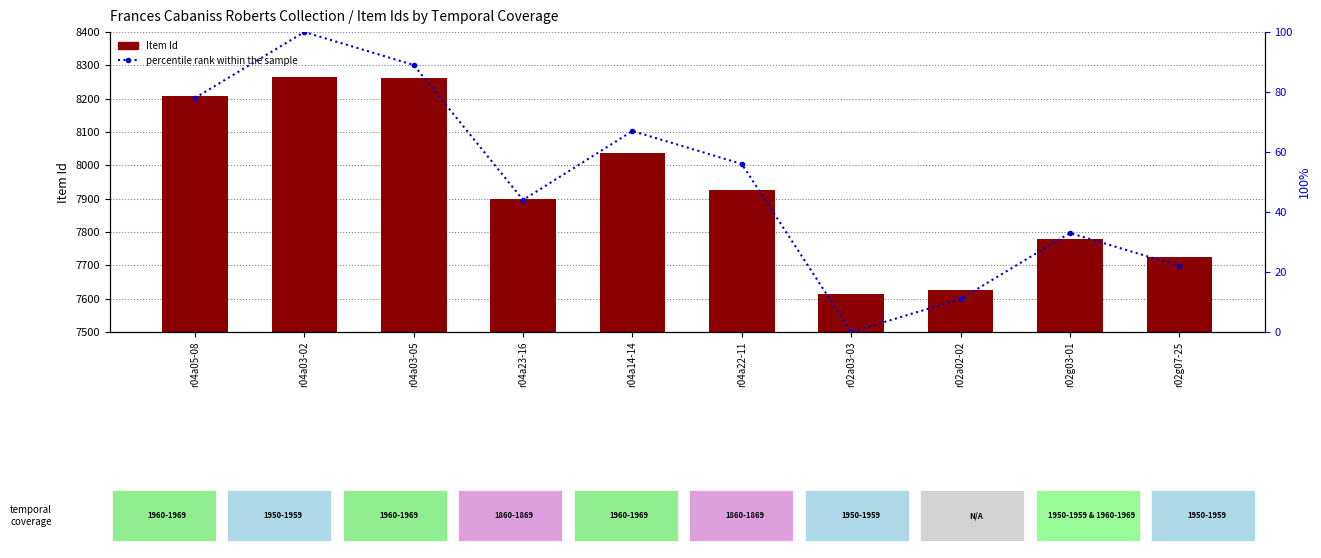

List the labels in order of percentile rank within the sample value, largest first.

r04a03-02, r04a03-05, r04a05-08, r04a14-14, r04a22-11, r04a23-16, r02g03-01, r02g07-25, r02a02-02, r02a03-03